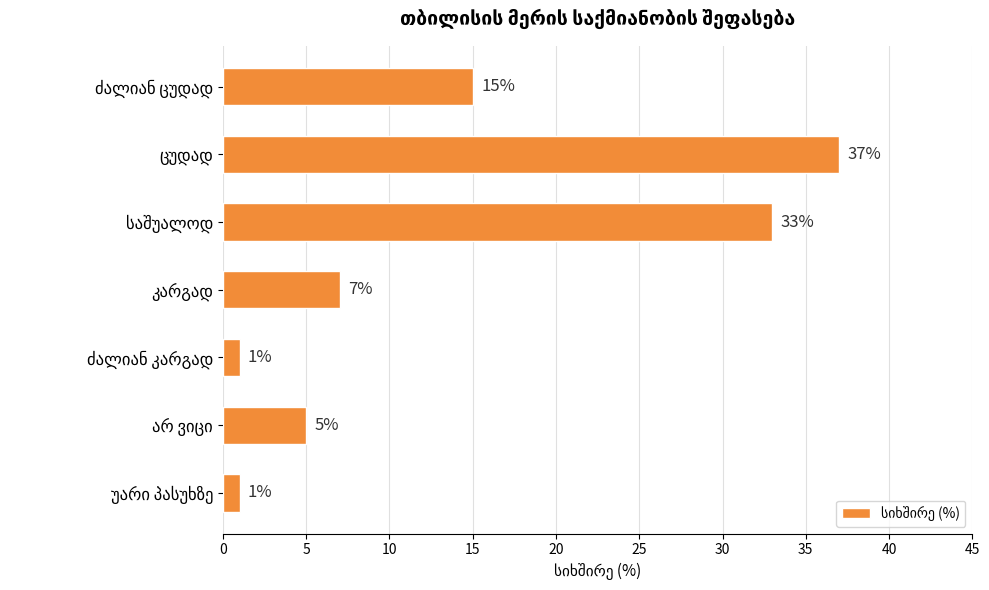

Are the bars horizontal?

Yes